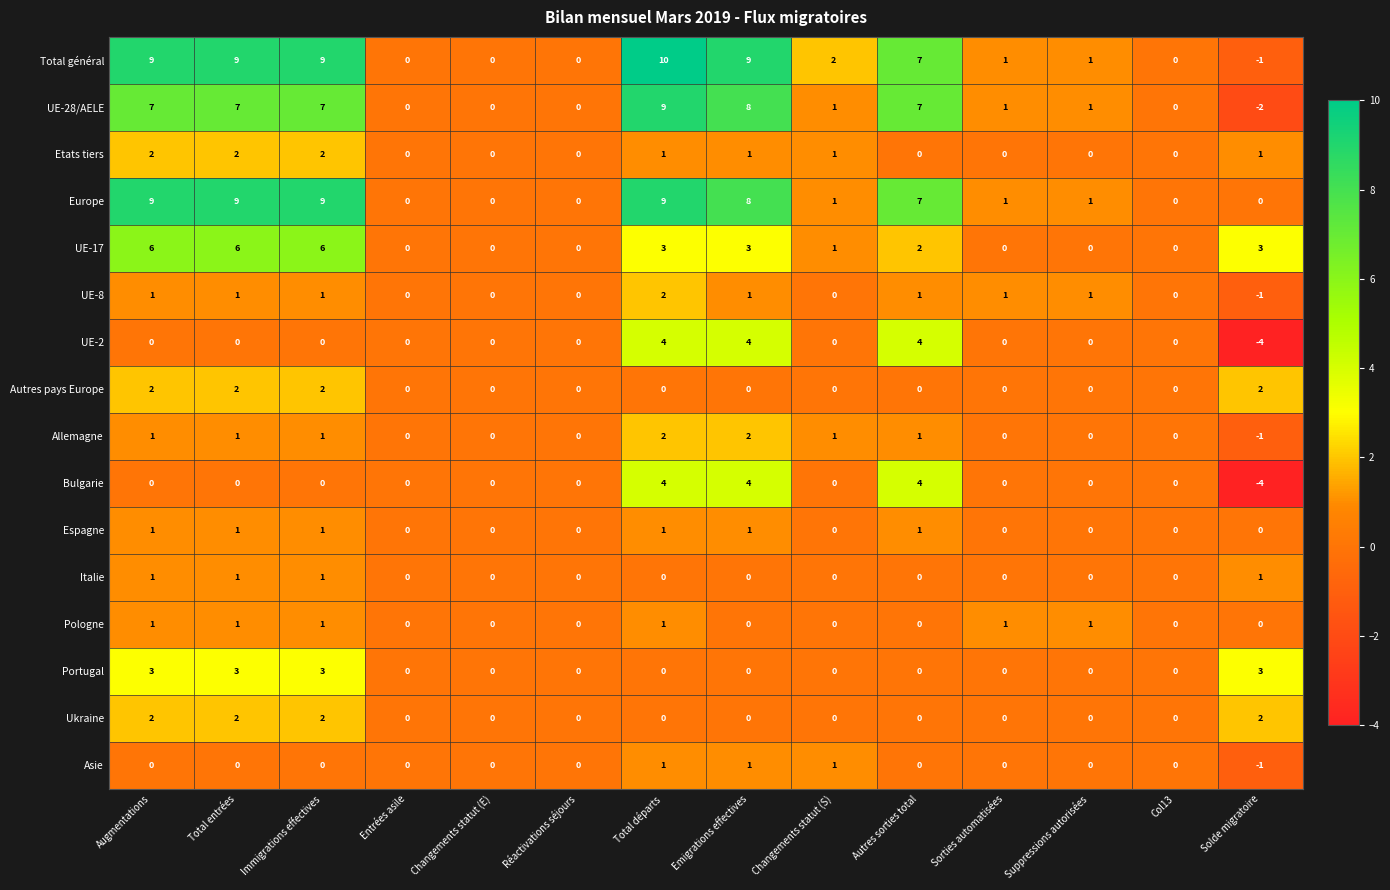

Which series changed the most between Réactivations séjours and Changements statut (S)?

Total général